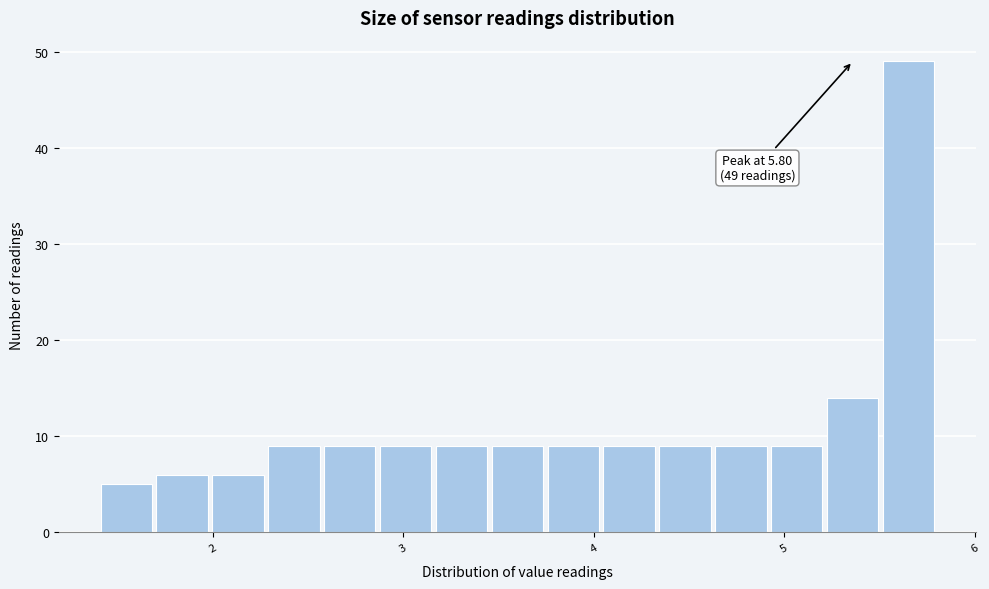

Around what value on the x-axis is the tallest bar? Give the approximate position of its centre, as read against the axis.

5.7